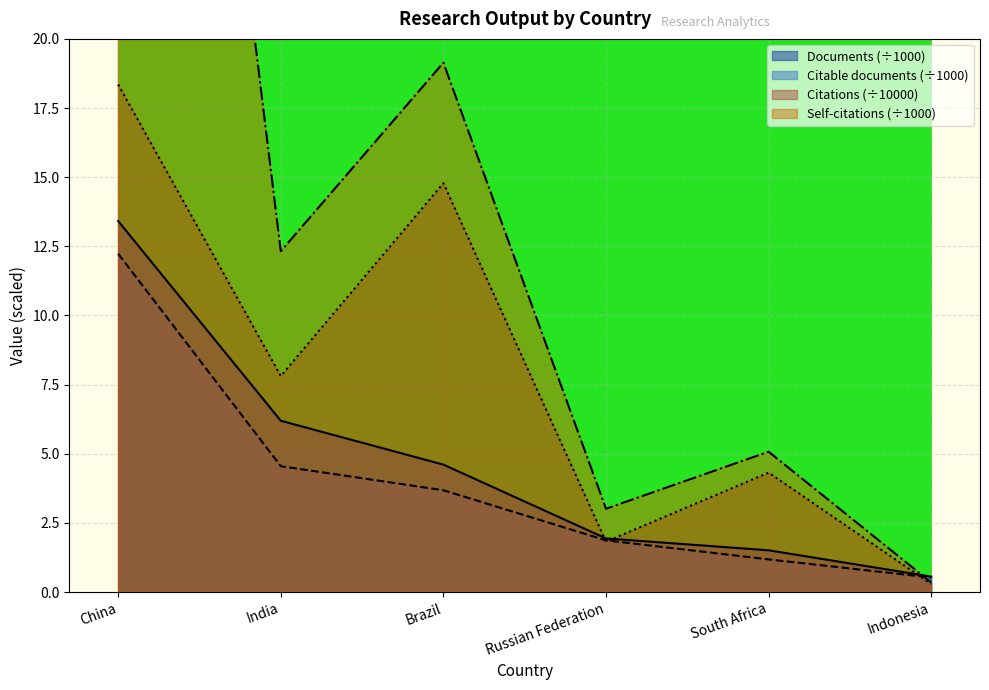

What is the label of the 4th point from the left?

Russian Federation